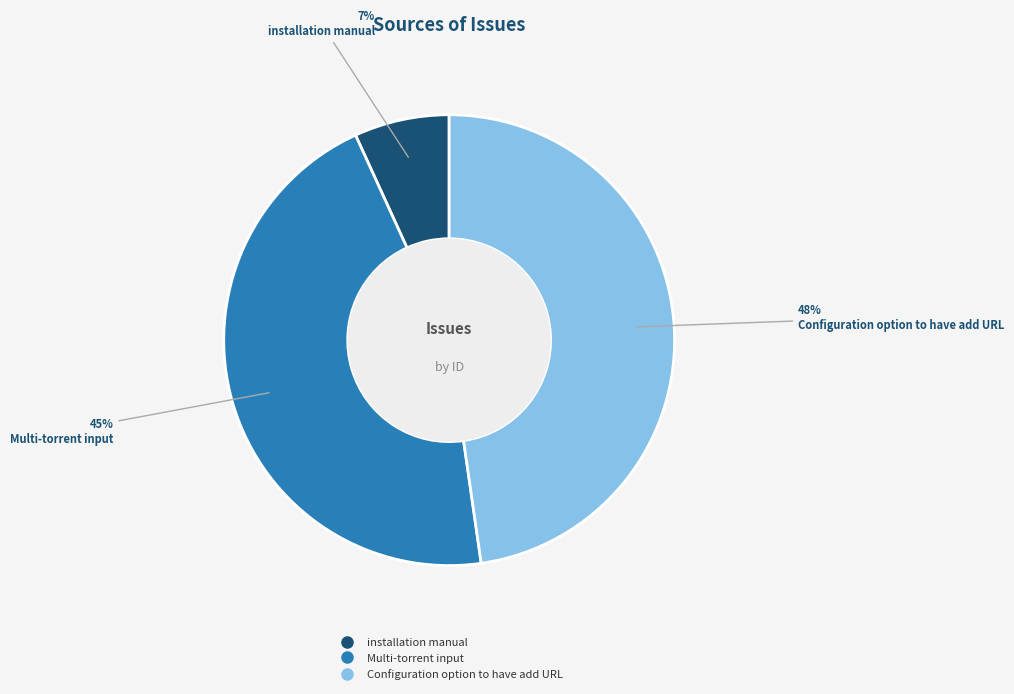

To the nearest percent, what is the difference between the Configuration option to have add URL and installation manual slice percentages?

41%